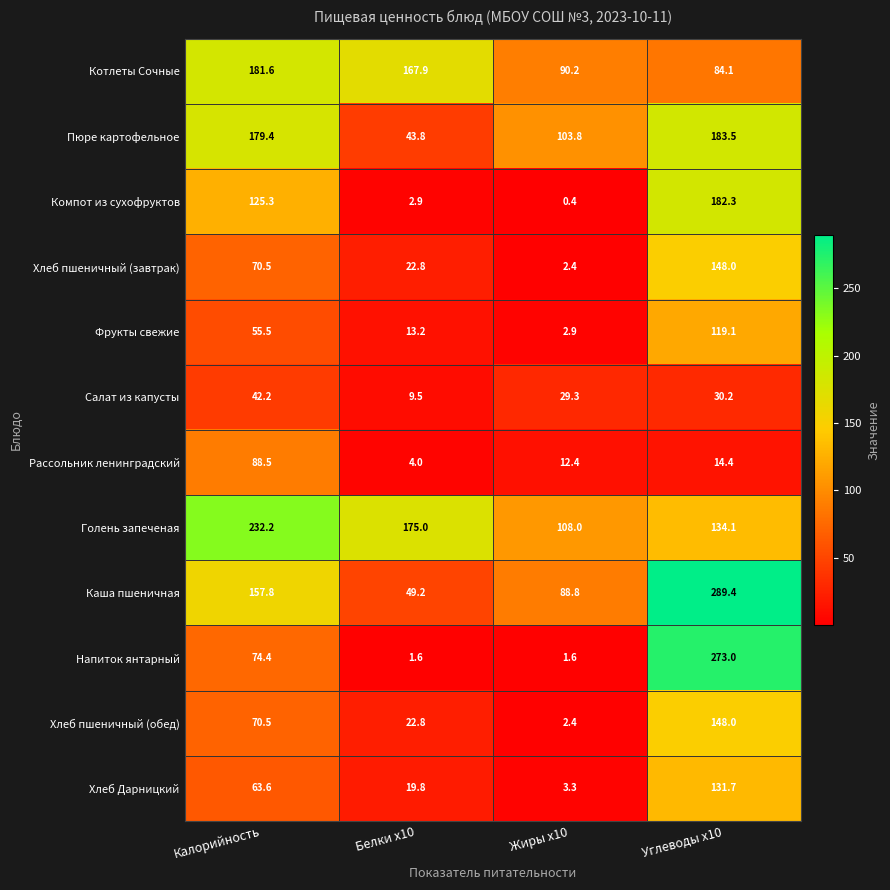

Read the Каша пшеничная value at Углеводы x10.

289.4